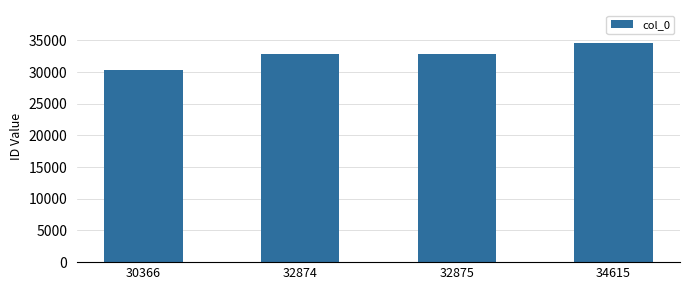

The chart shows a value of 21554 at 32875. True or false?

False